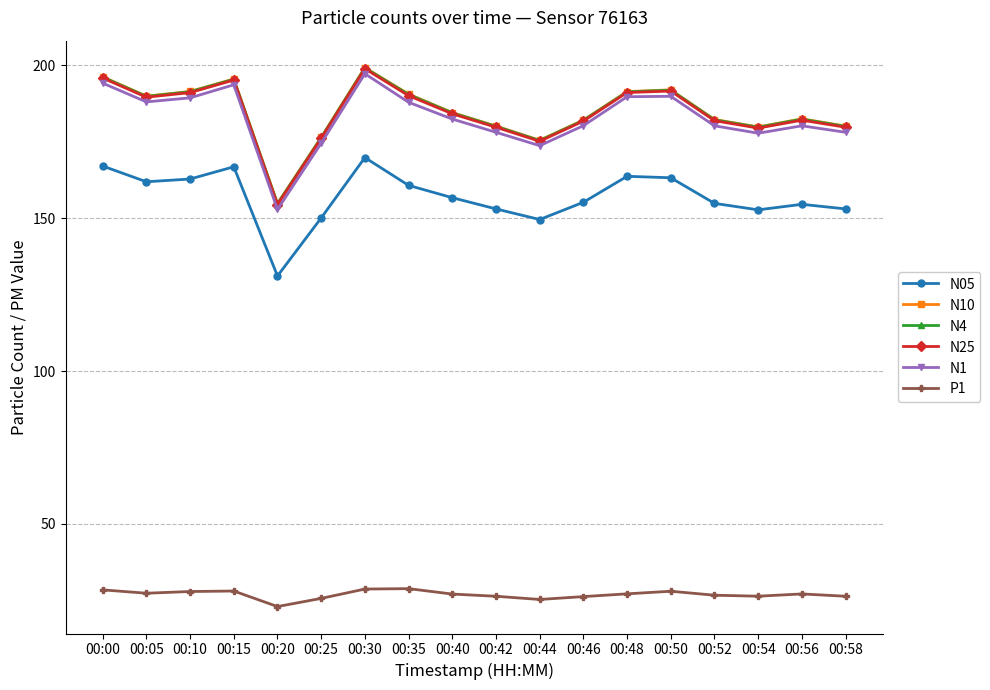

Which category has the highest value in the N4 series?

00:30